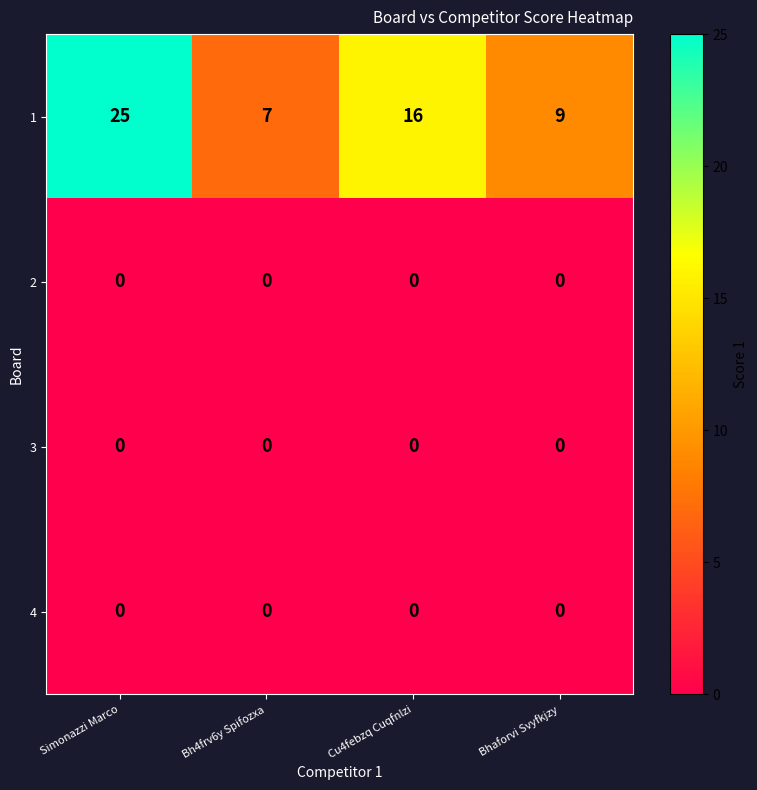

Which category has the highest value across all series?

Simonazzi Marco